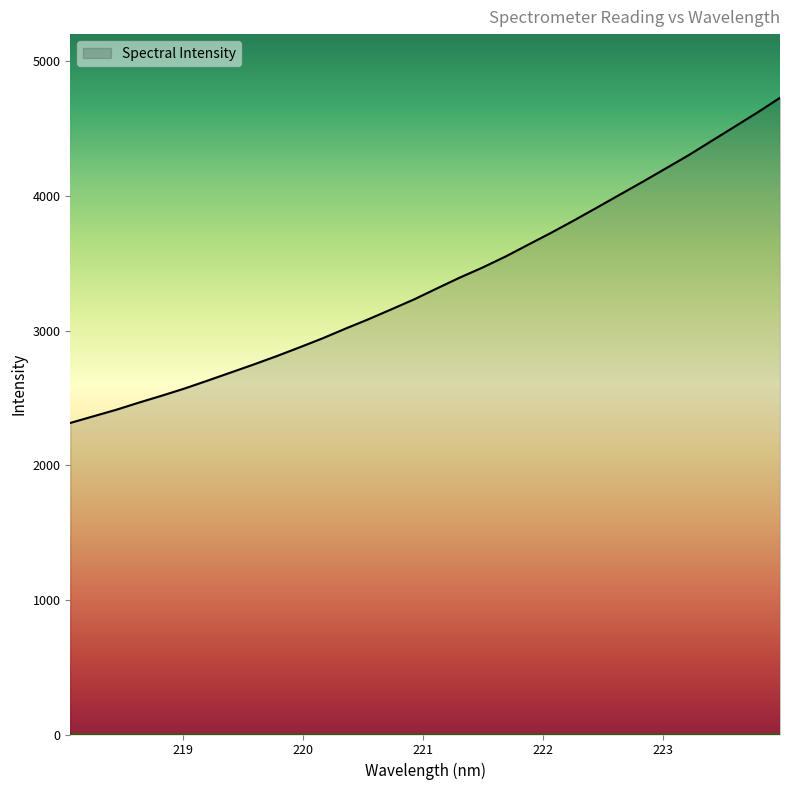

True or false: there are more than 0 points higher than both neighbors.

False